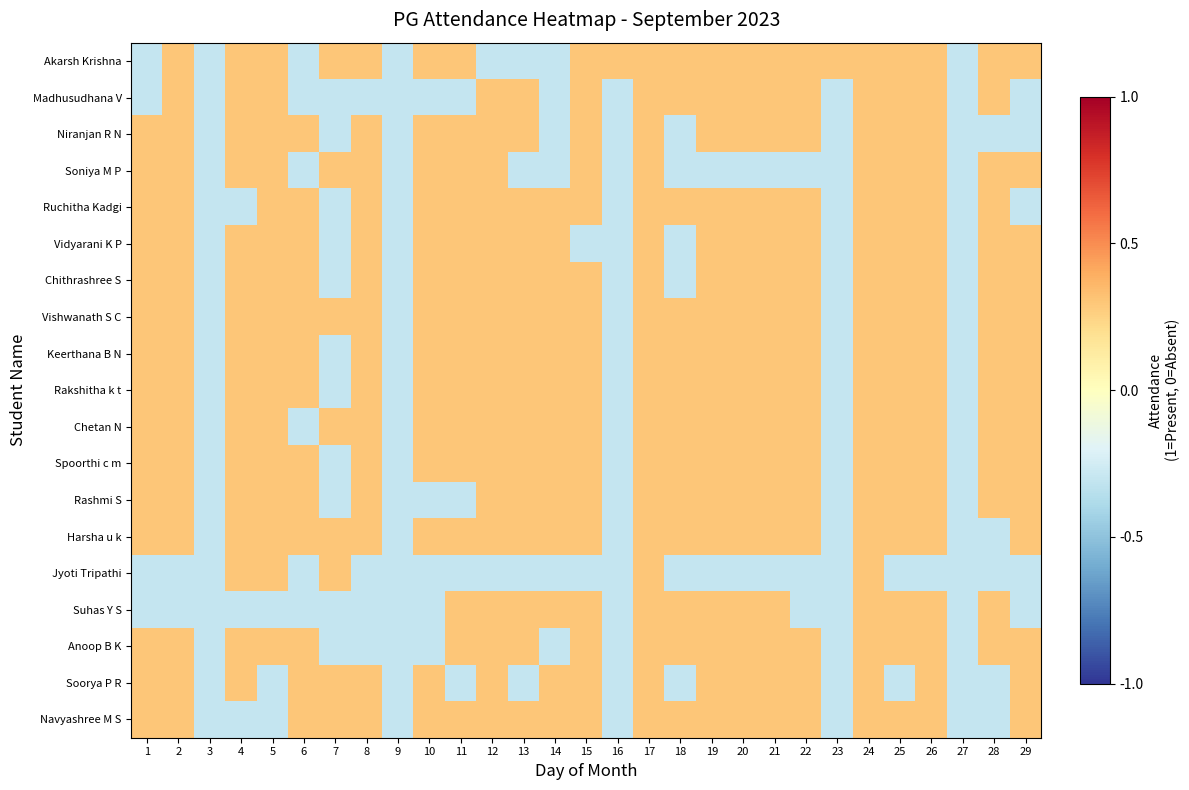

Which series changed the most between 15 and 19?

Soniya M P